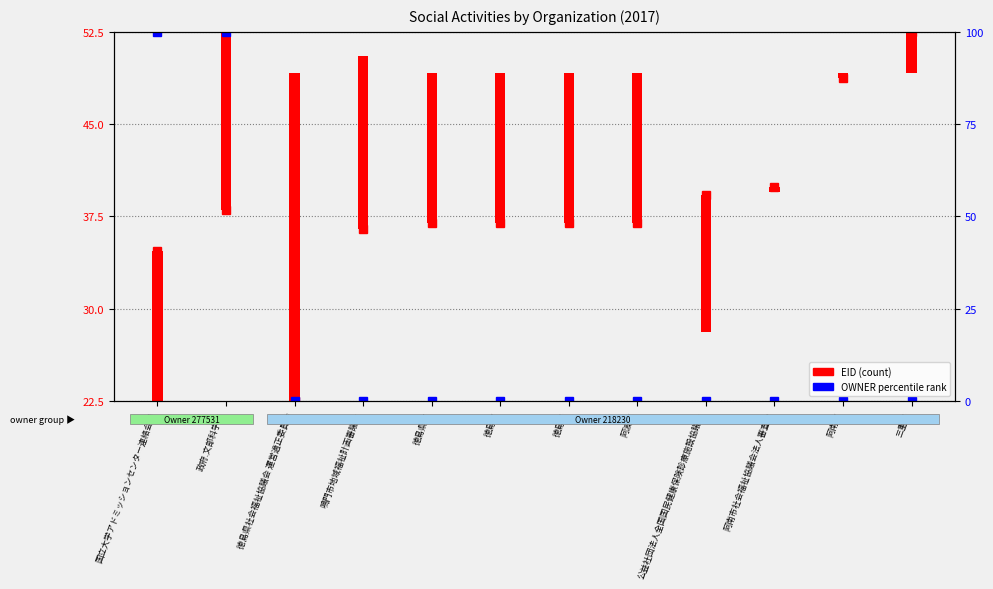

Where is OWNER (percentile) nearest to the value 37?

徳島県社会福祉協議会 運営適正委員会